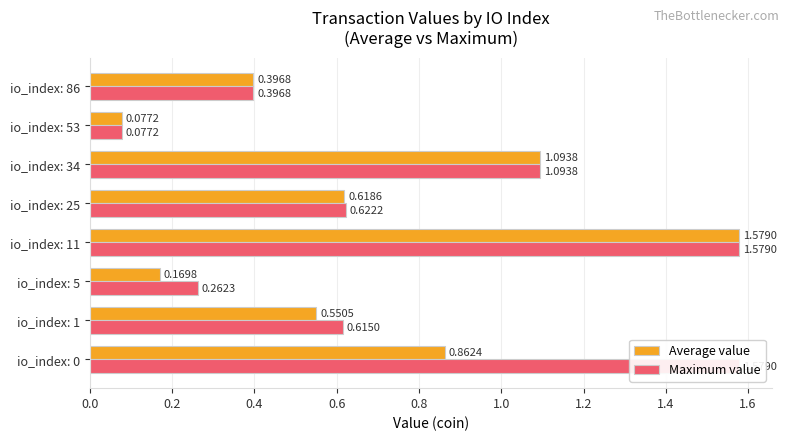

What is the difference between the maximum and second lowest values in the Average value series?

1.4